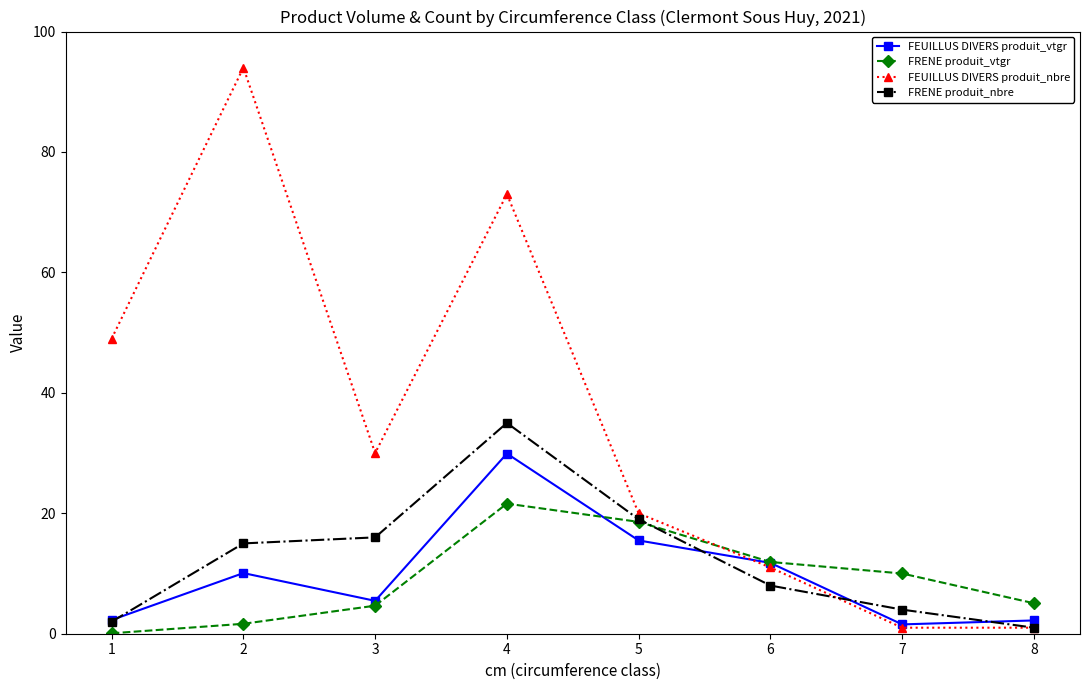

What is the sum of the FRENE produit_vtgr values at 1 and 6?

12.0